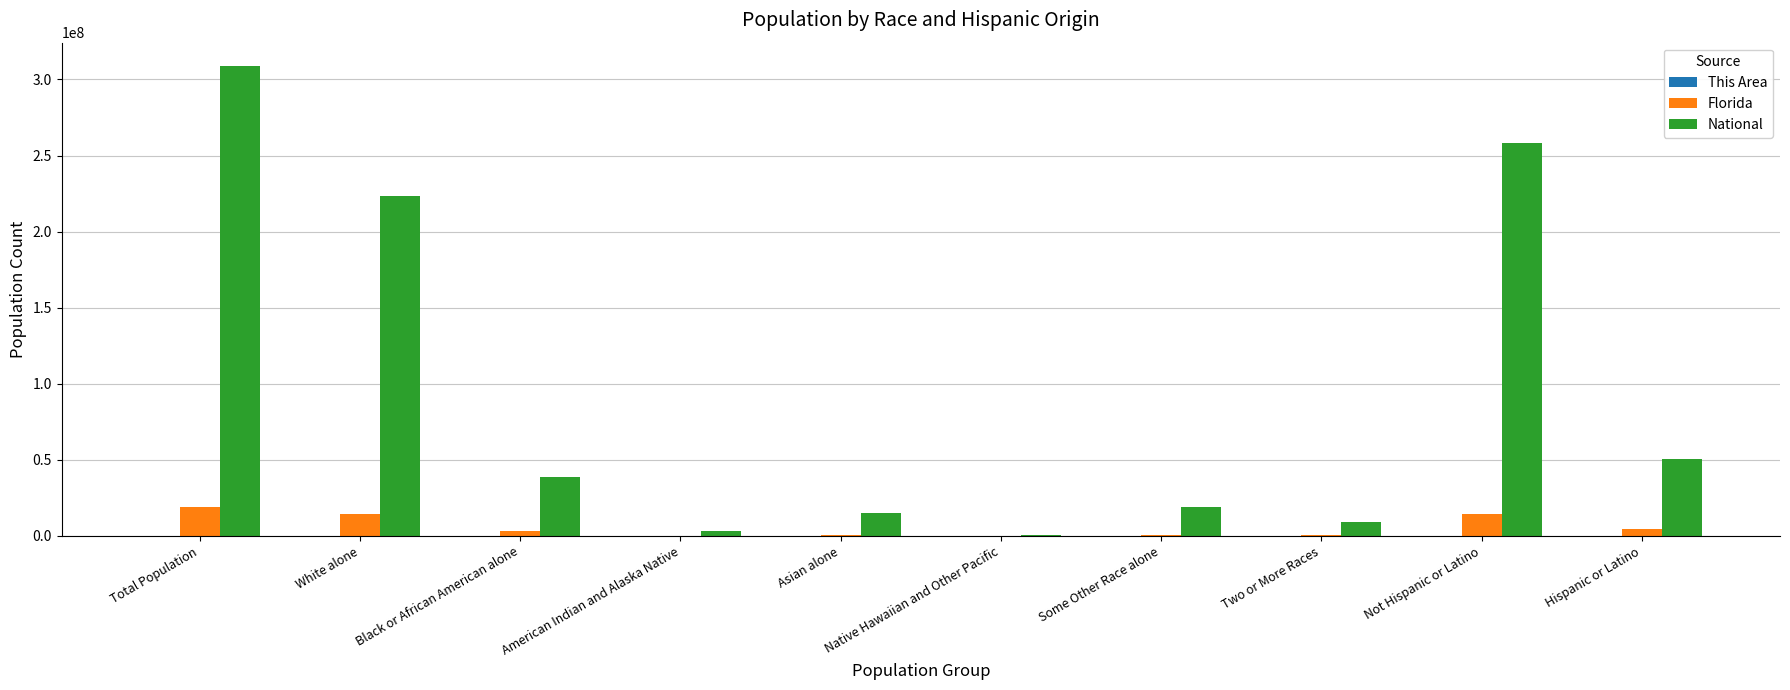

At which label does National first exceed 38929319?

Total Population